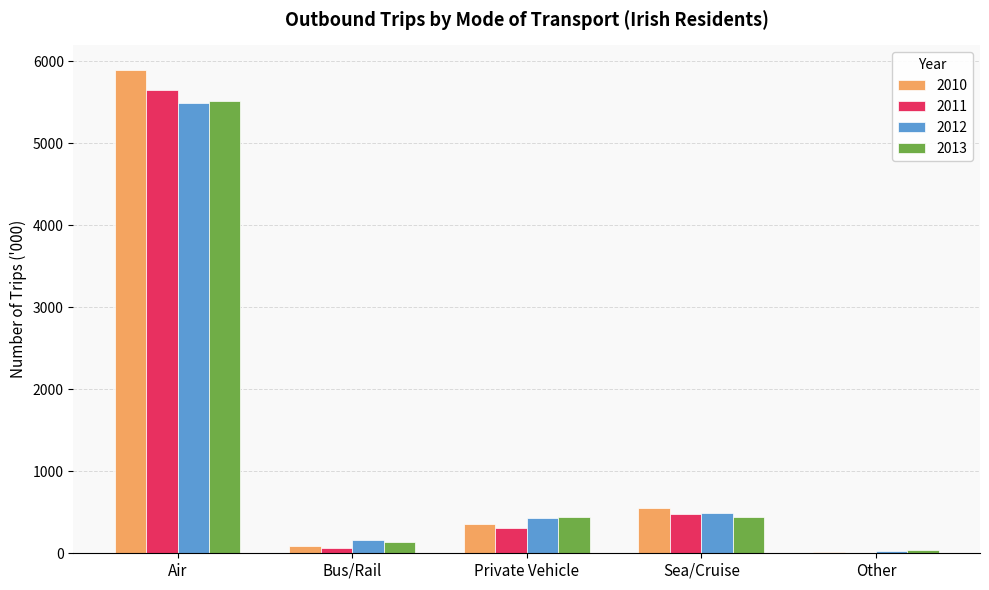

What are all the series names shown in the legend?

2010, 2011, 2012, 2013